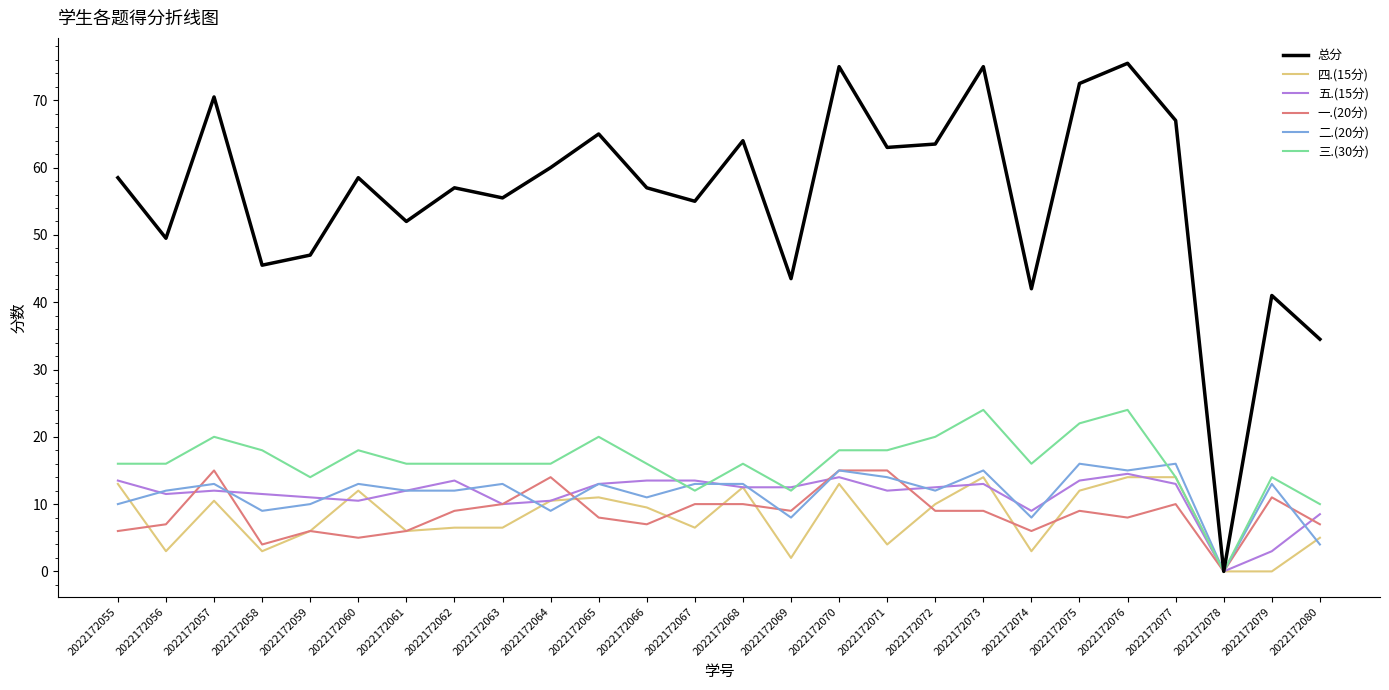

What is the highest value of the 四.(15分) series?

14.0